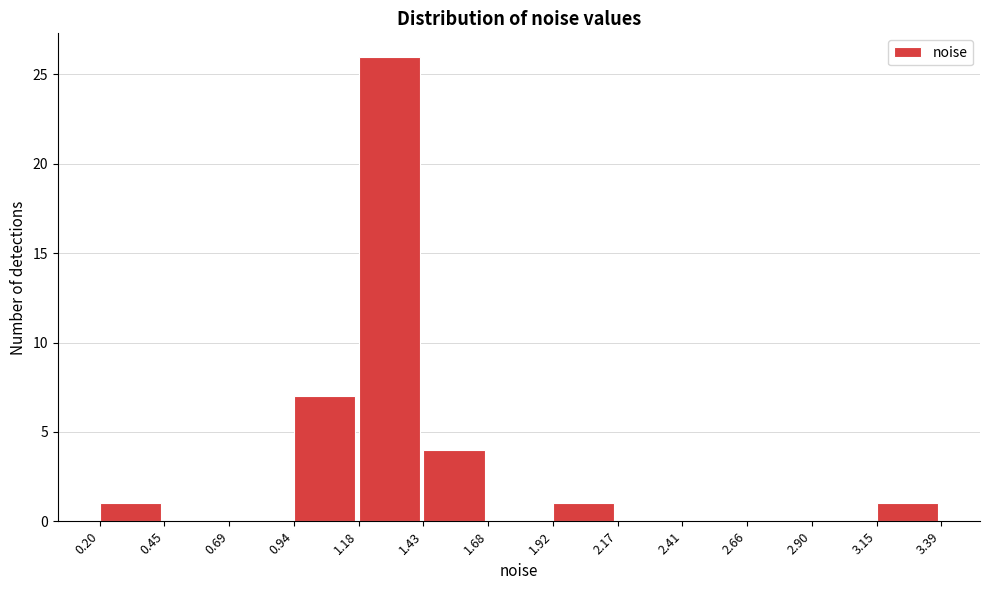

What is the height of the bar covering 1.43 to 1.68 on the x-axis? The values are not printed on the chart, so give them approximately, as read against the axis.

4